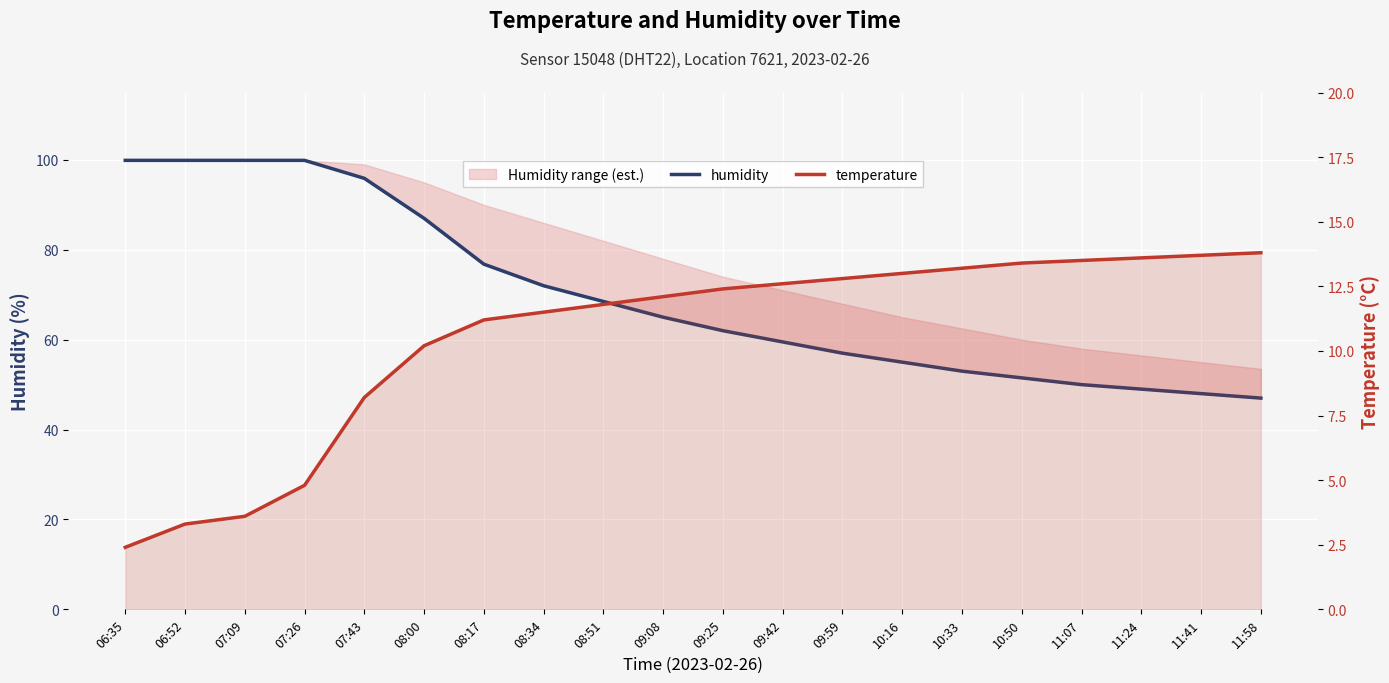

What is the label of the 7th point from the left?

08:17